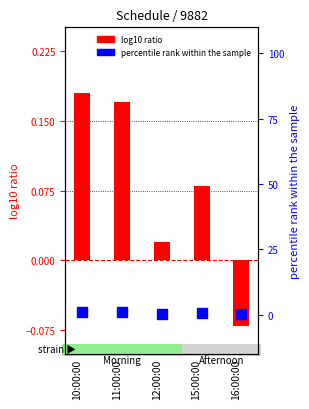

How many bars are there in total?

5